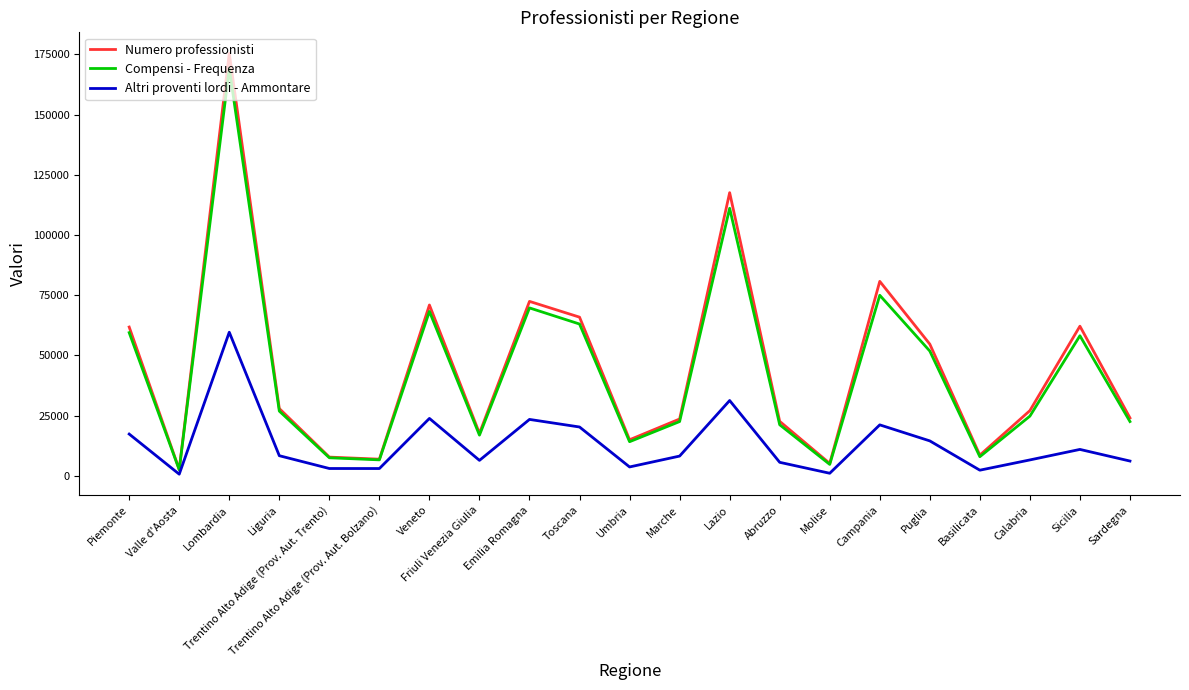

Rank the series at Sicilia from highest to lowest value.

Numero professionisti, Compensi - Frequenza, Altri proventi lordi - Ammontare